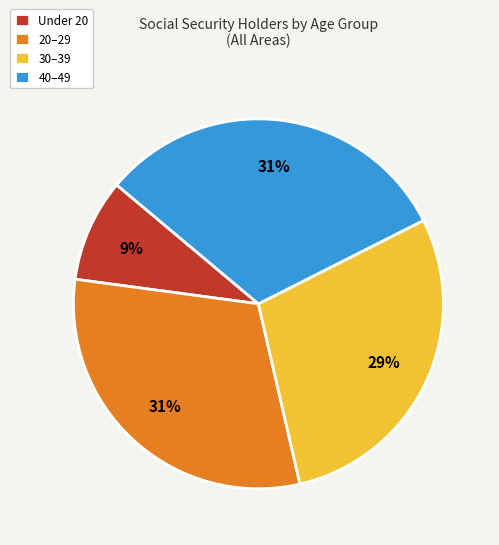

Which has a higher value, 30–39 or 20–29?

20–29